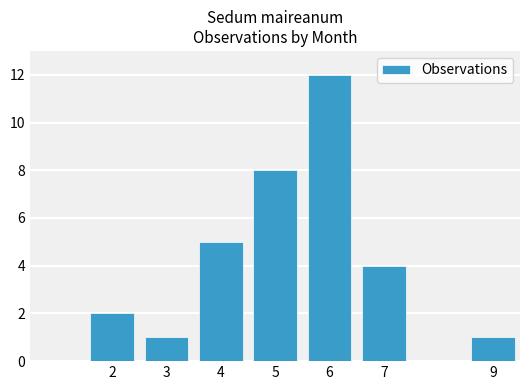

What is the change in value from 4 to 5?

+3